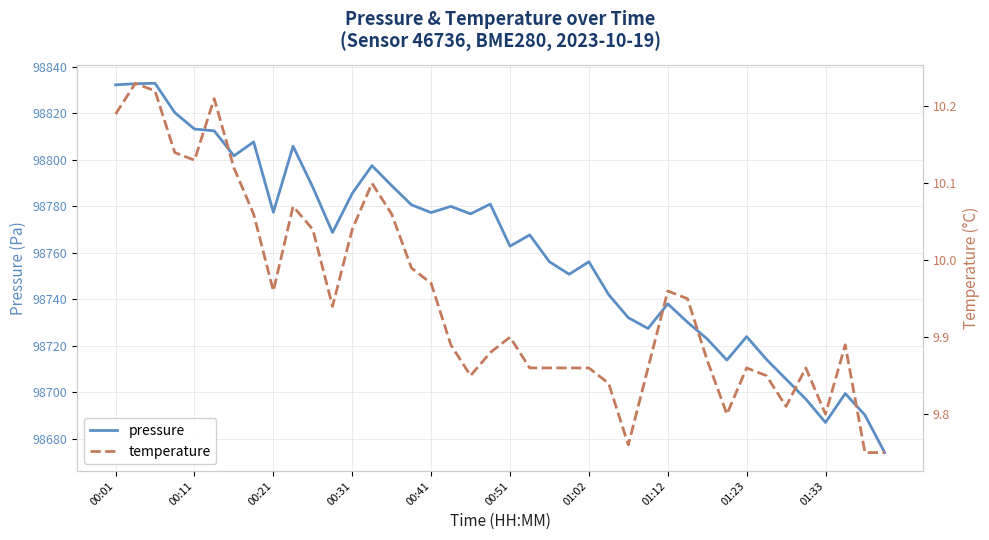

What is the value of the pressure point at the 17th from the left?

98777.3